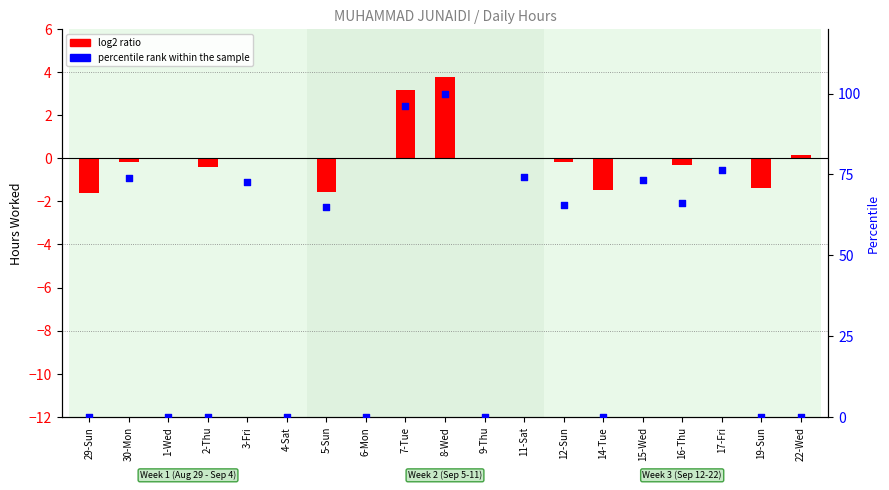

What are all the series names shown in the legend?

log2 ratio, percentile rank within the sample